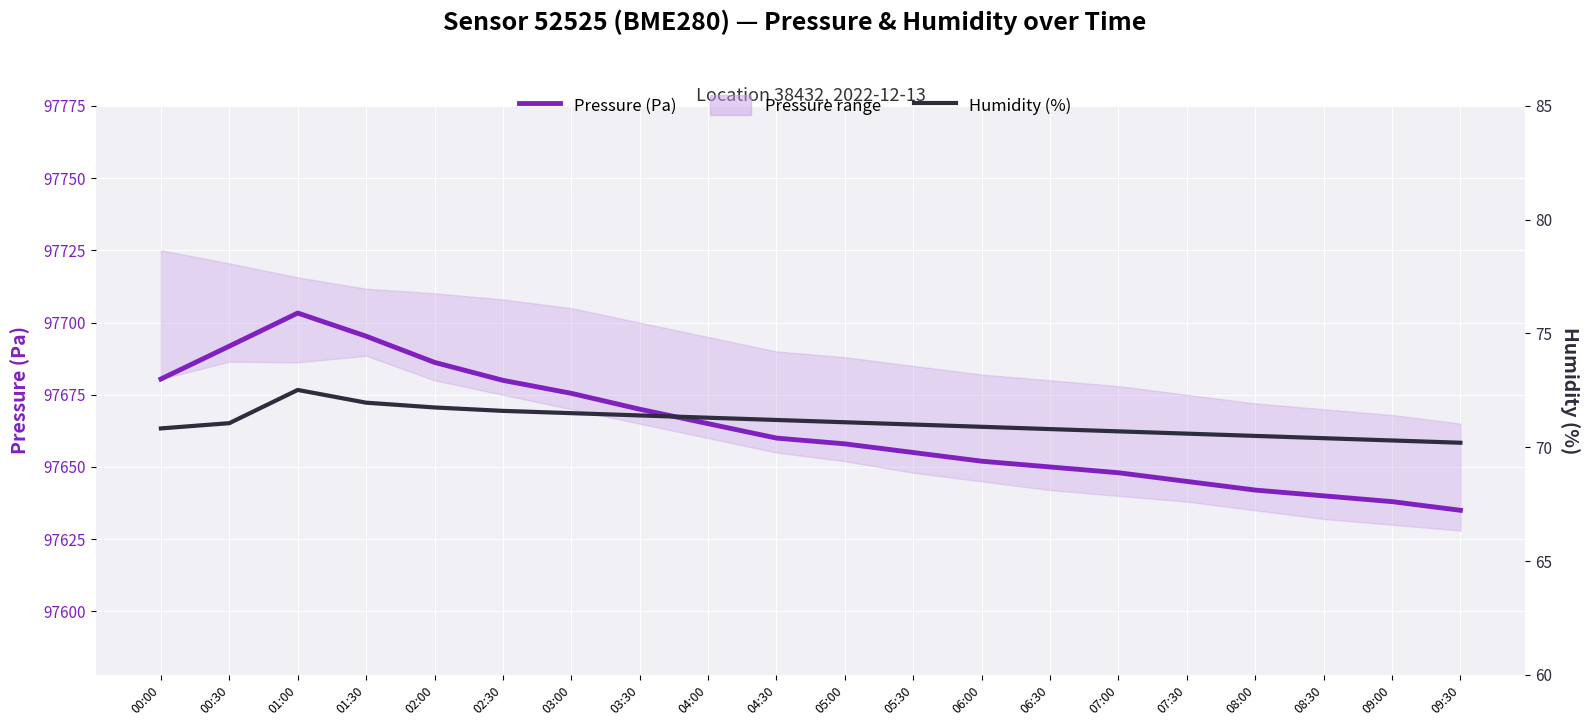

What is the value of the Pressure (Pa) point at the 2nd from the left?

97691.8